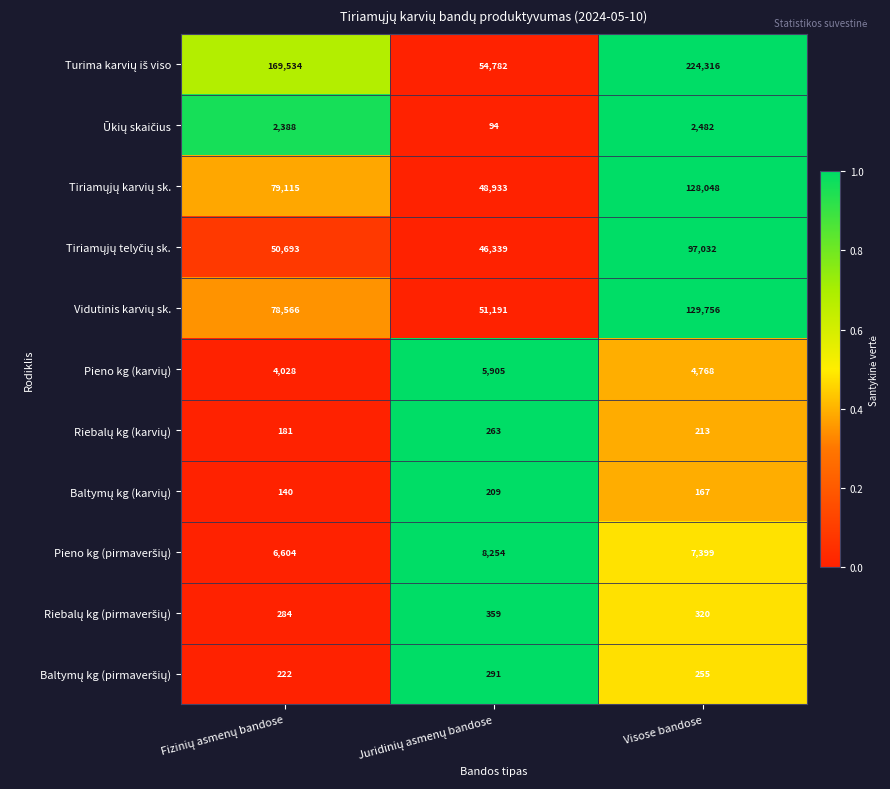

At which category is the sum across all series the highest?

Visose bandose